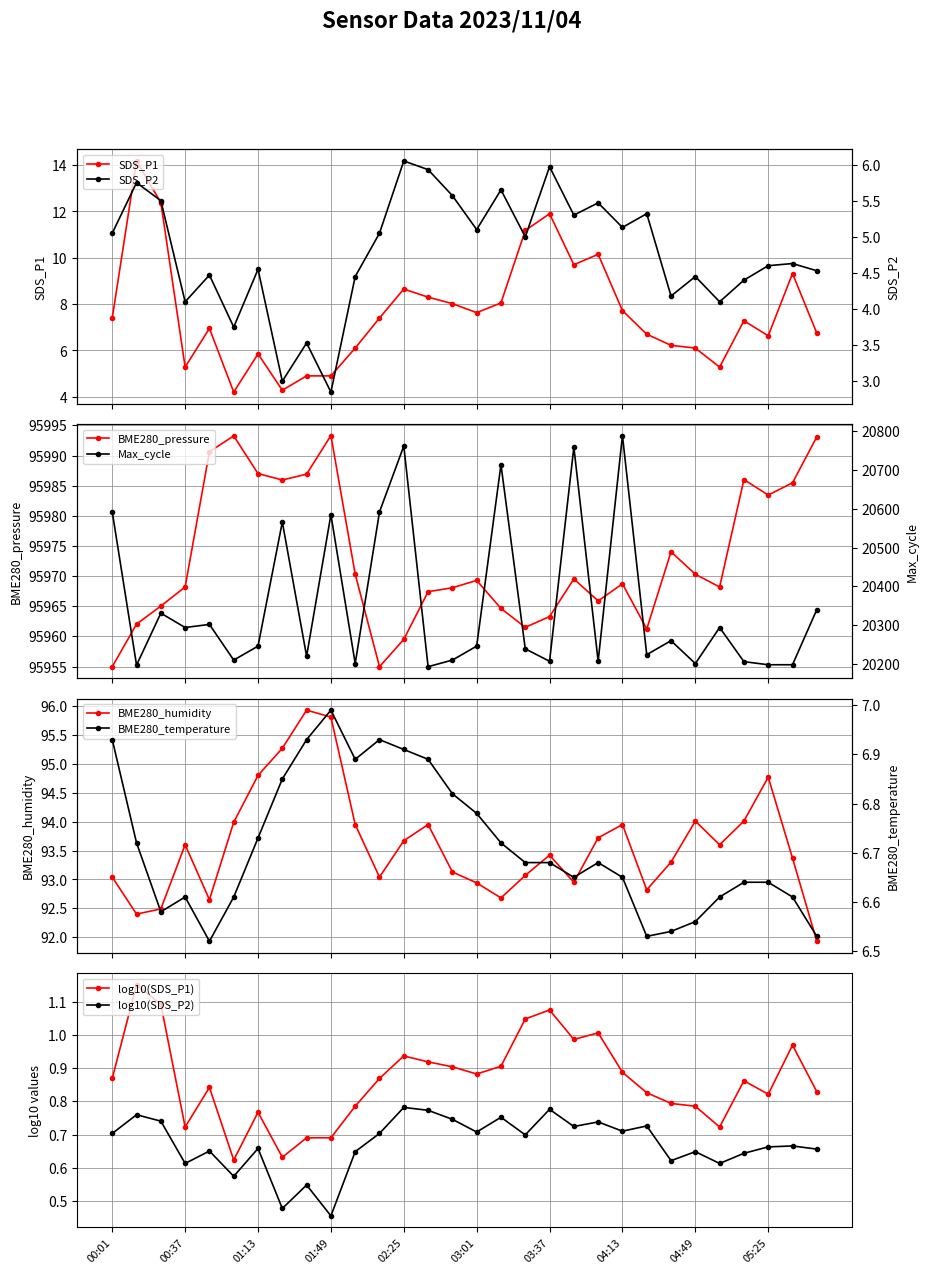

True or false: log10(SDS_P2) has more than 2 points higher than both neighbors.

True